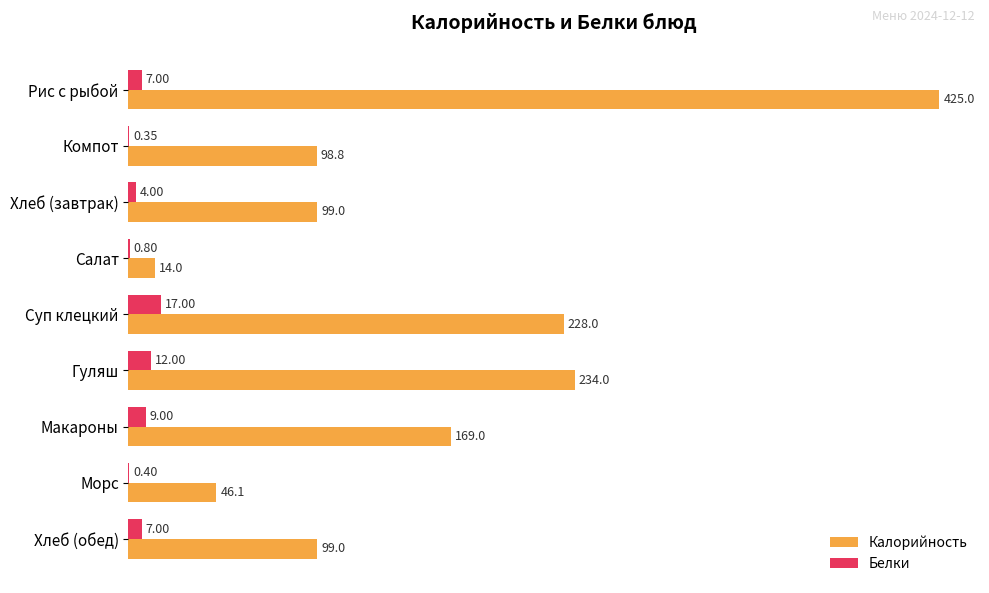

Which series changed the most between Морс and Хлеб (обед)?

Калорийность